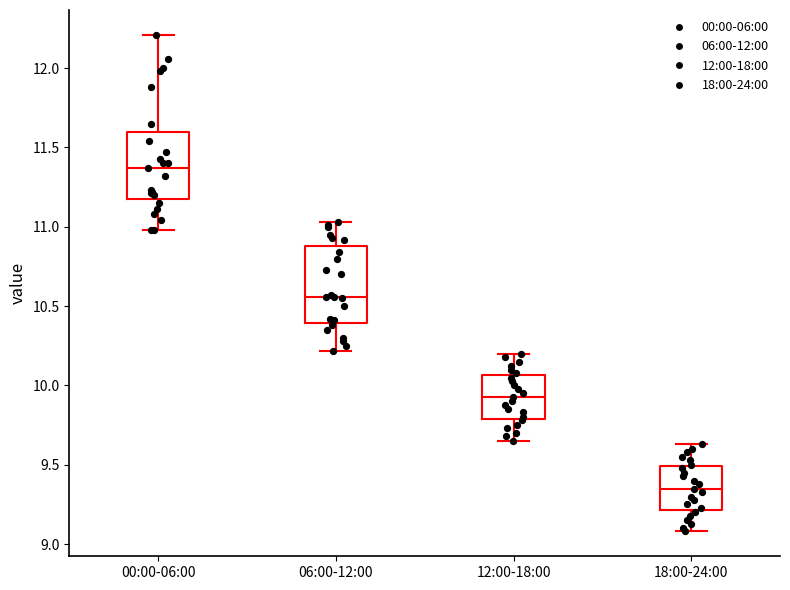

Comparing the boxes themselves (not the whiskers), which one is the tallest?

06:00-12:00